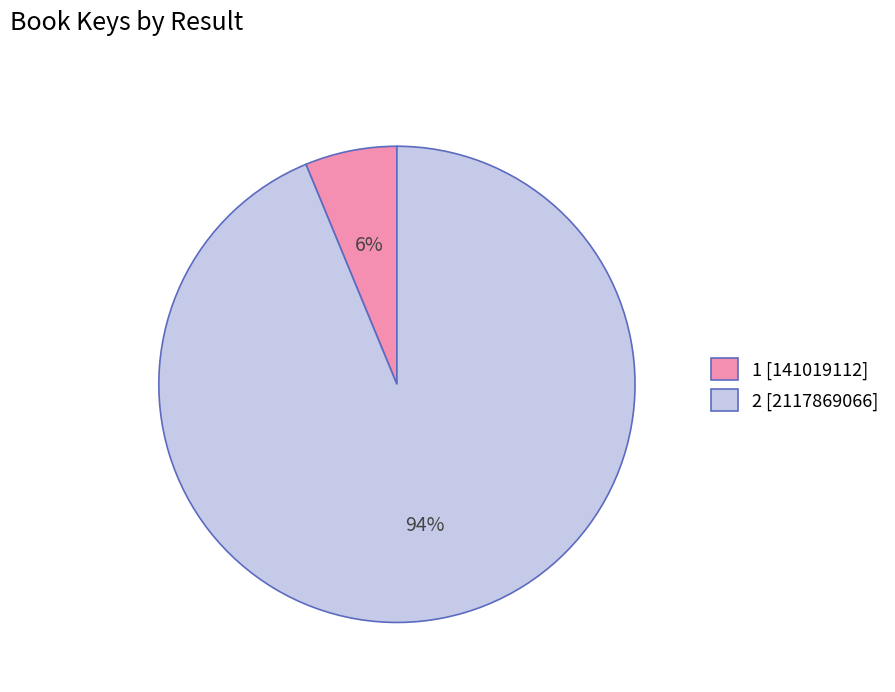

Is the sum of 1 [141019112] and 2 [2117869066] greater than half?

Yes